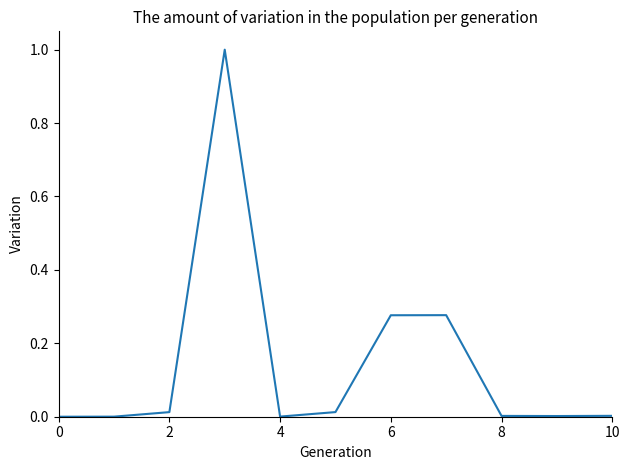

What is the difference between the maximum and minimum values?

1.0